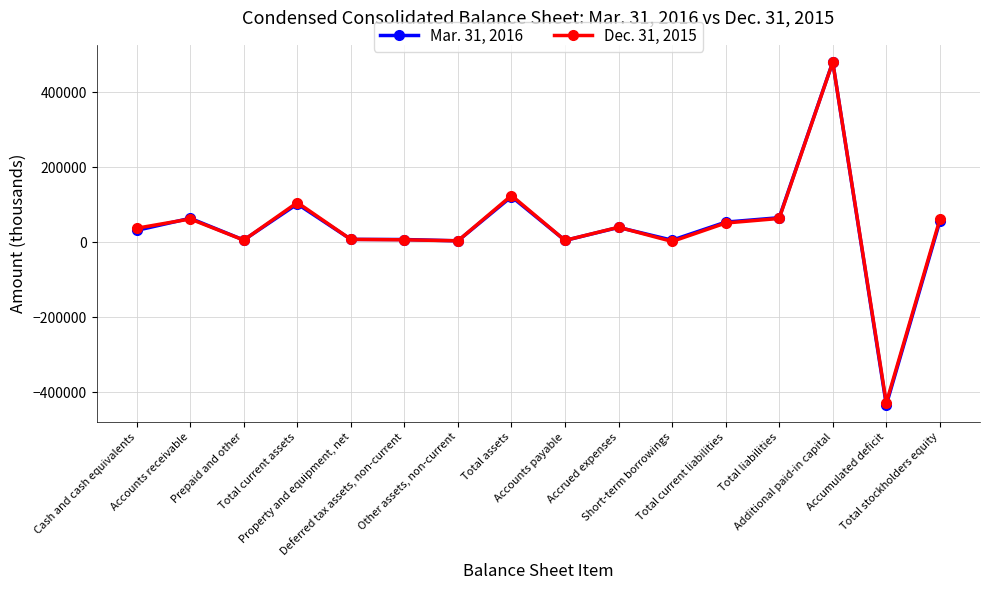

True or false: Mar. 31, 2016 and Dec. 31, 2015 cross at least once.

True